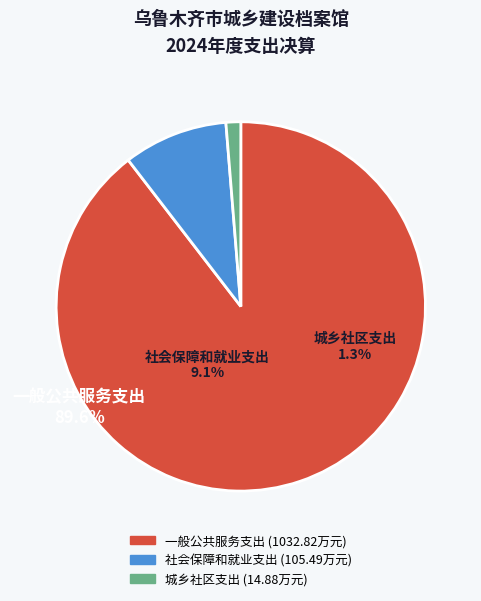

To the nearest percent, what is the difference between the largest and smallest slice percentages?

88%